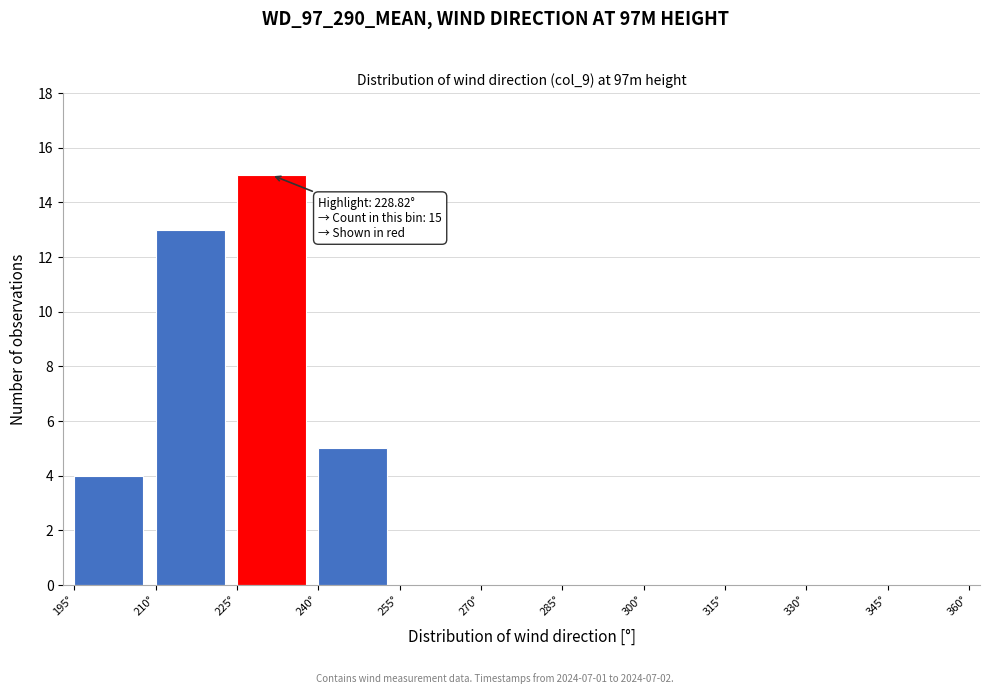

Over which range of the x-axis is the bar tallest?

225 to 240